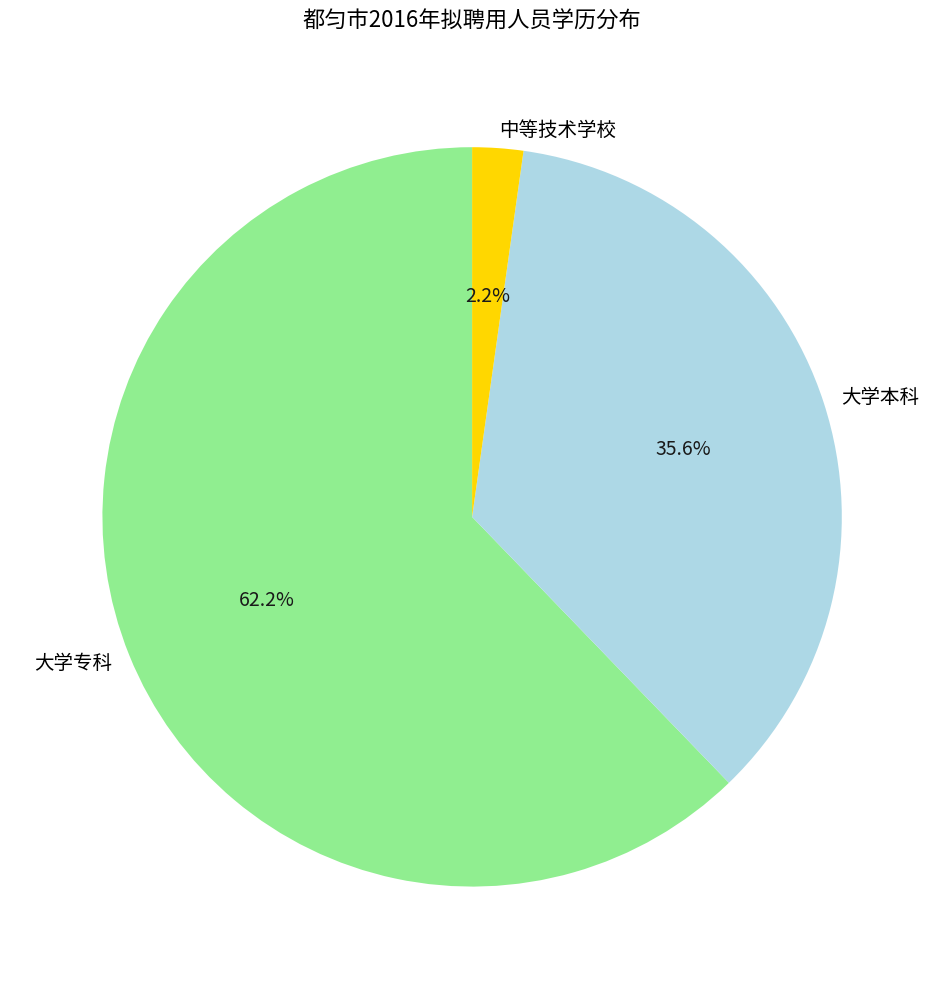

Is there a majority slice in this chart?

Yes